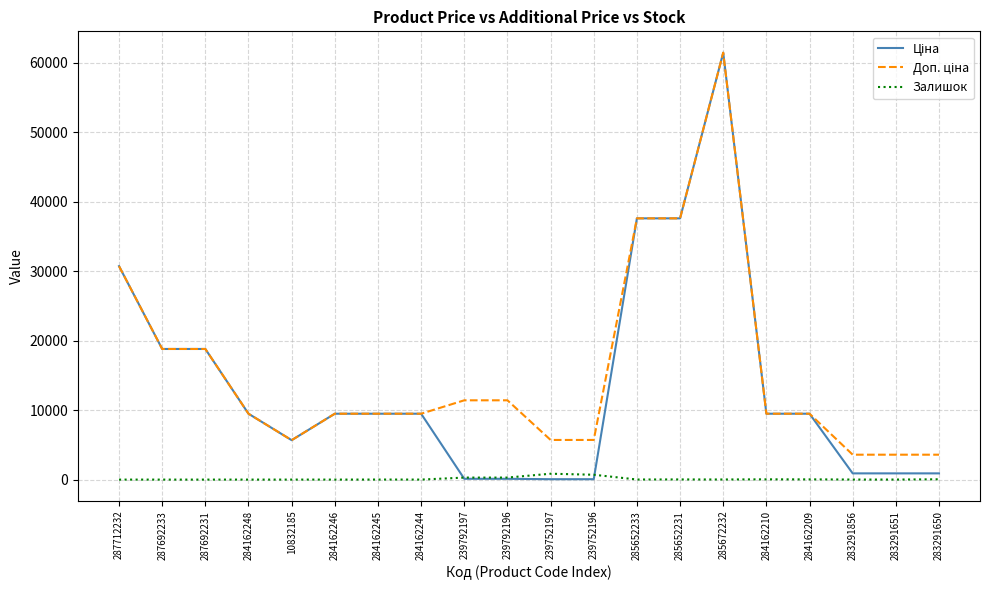

Is it true that Залишок equals 698.0 at 239752196?

True